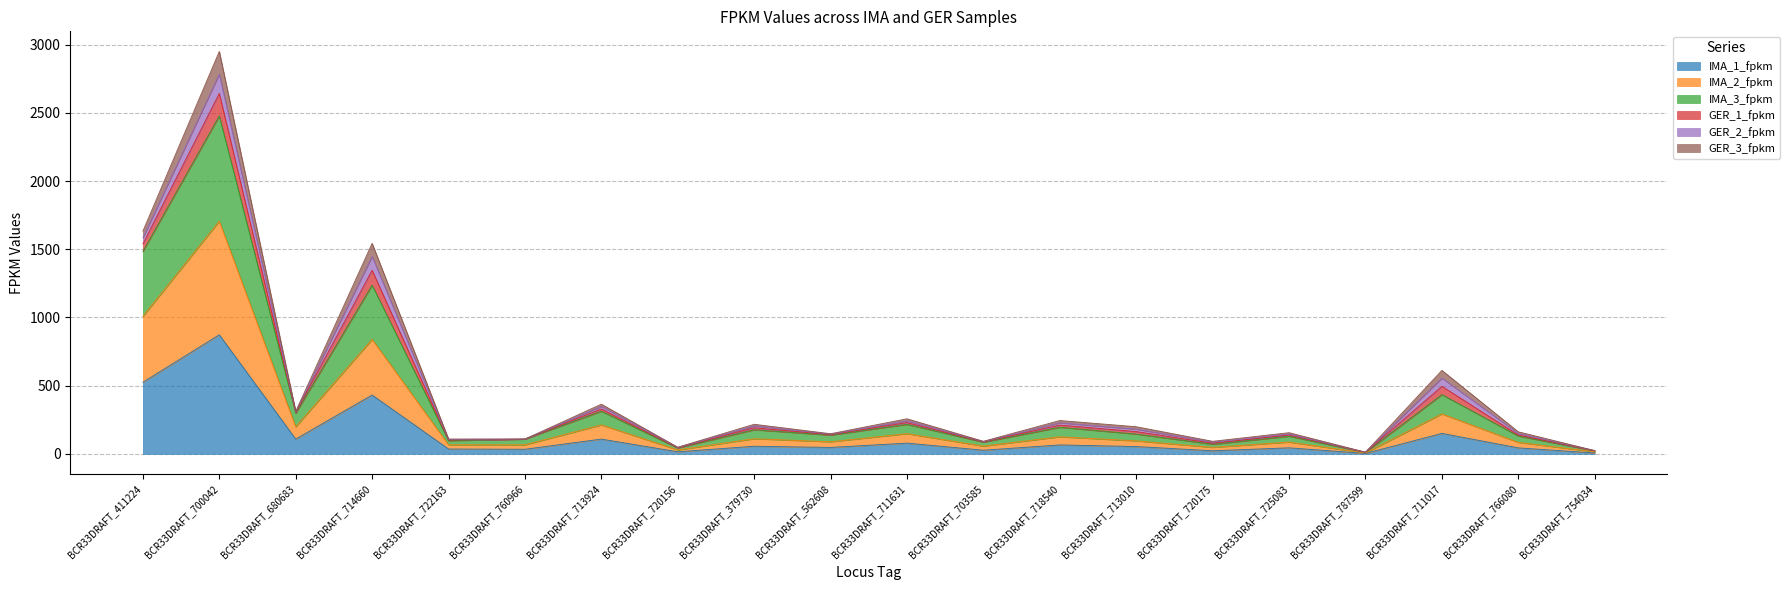

What is the maximum value for IMA_1_fpkm?

873.3